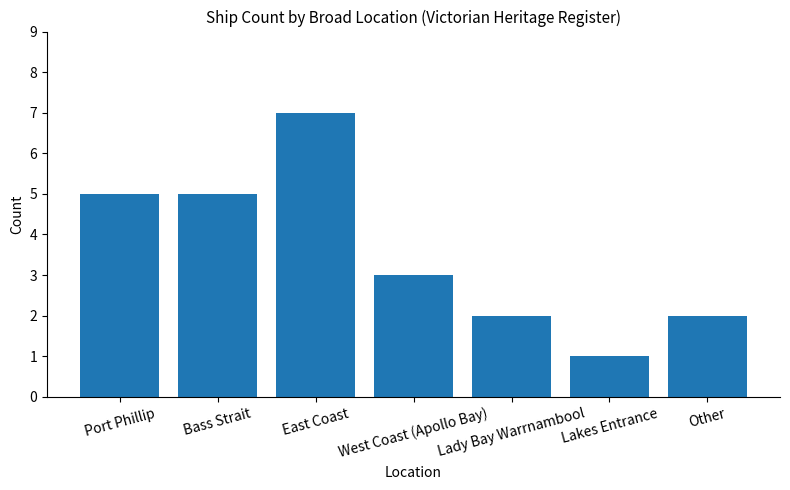

Reading left to right, what are all the values shown in this chart?

5	5	7	3	2	1	2